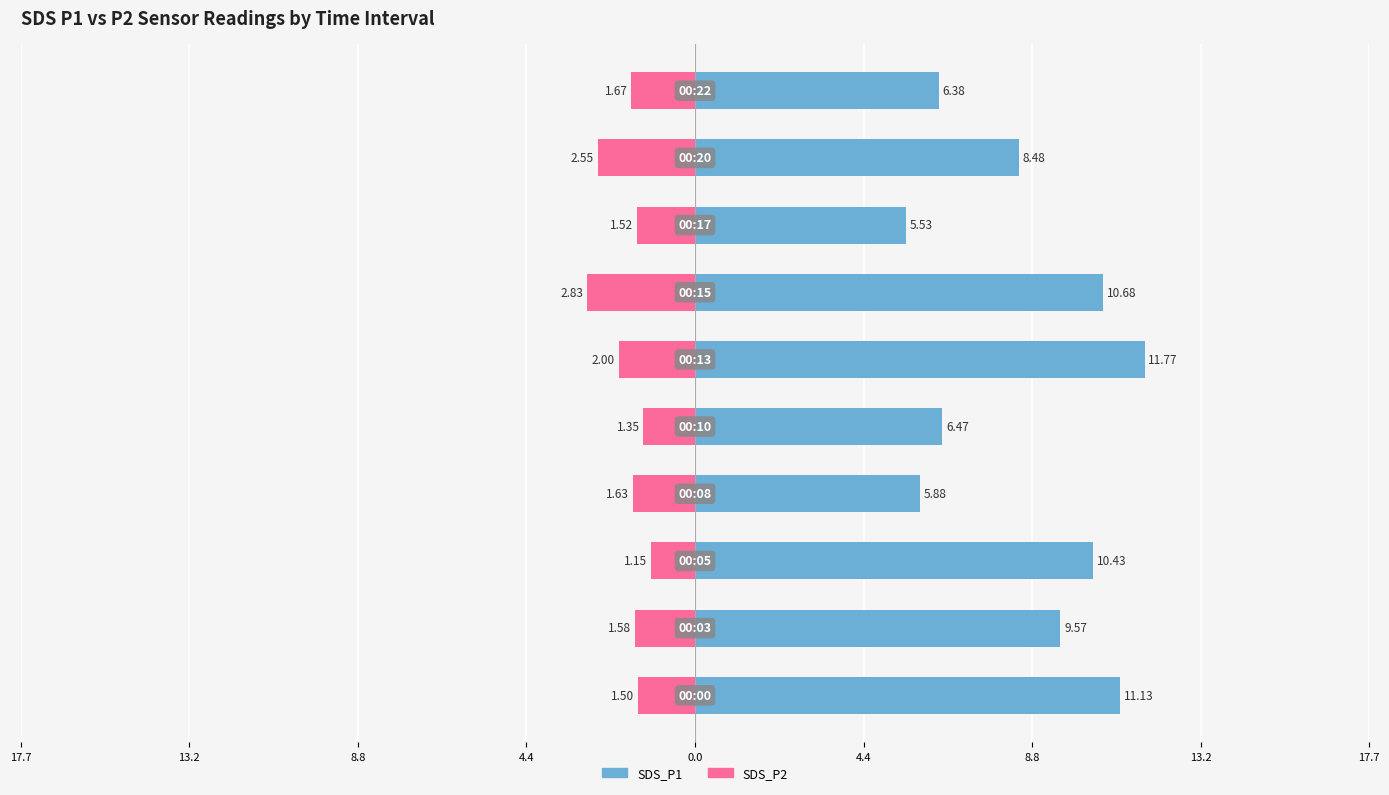

Rank the series at 13.2 from lowest to highest value.

SDS_P2, SDS_P1